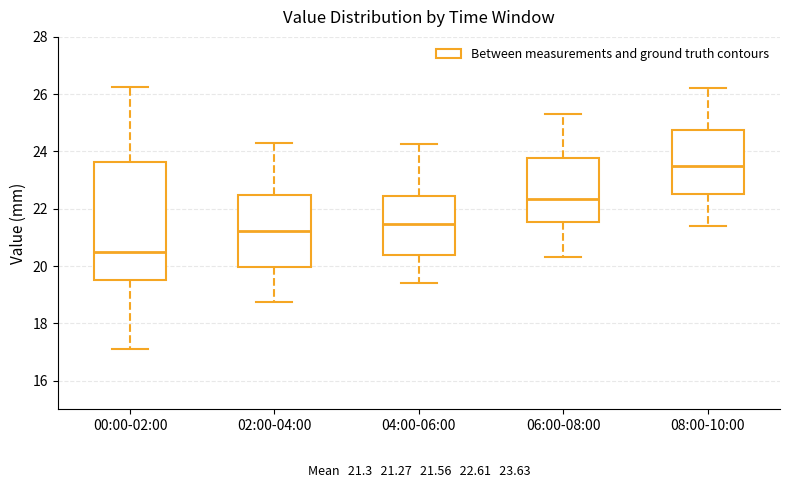

Which box has the lowest median line?

00:00-02:00